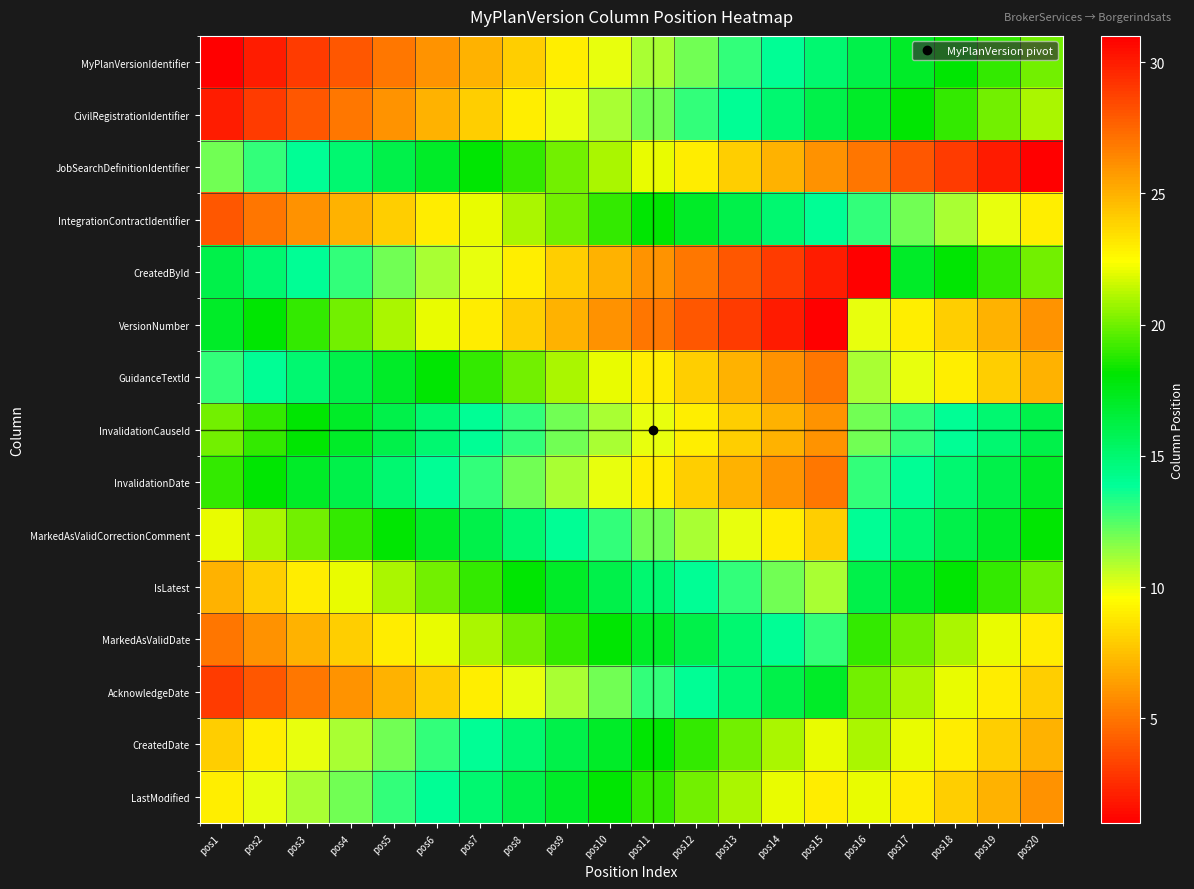

What is the maximum value shown in the chart?

31